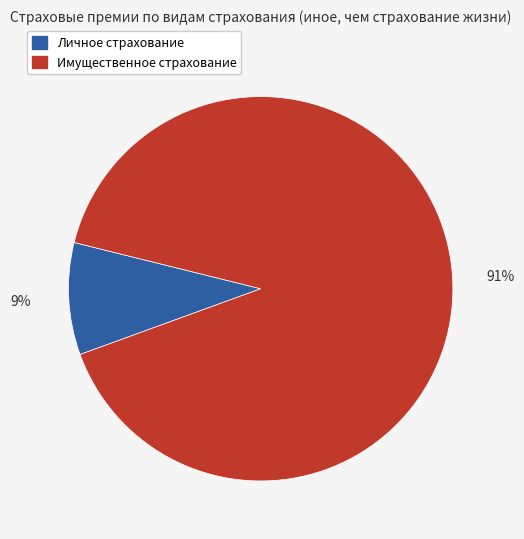

Rank the categories by value from highest to lowest.

Имущественное страхование, Личное страхование